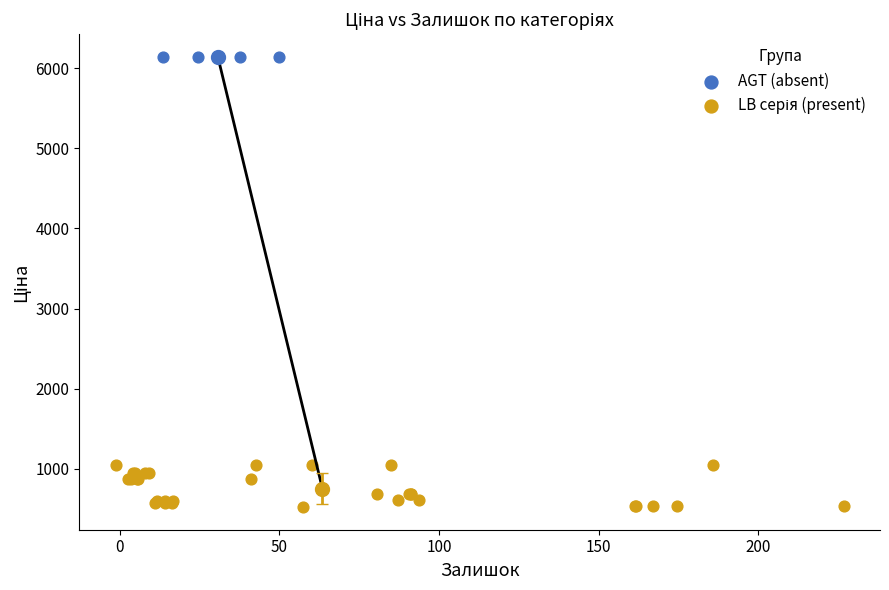

Which series reaches the maximum Y coordinate?

AGT (absent)